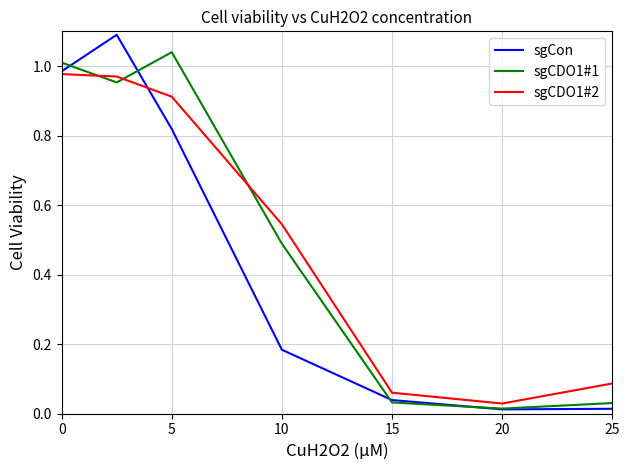

Which series ends up on top after the final intersection of sgCDO1#2 and sgCDO1#1?

sgCDO1#2